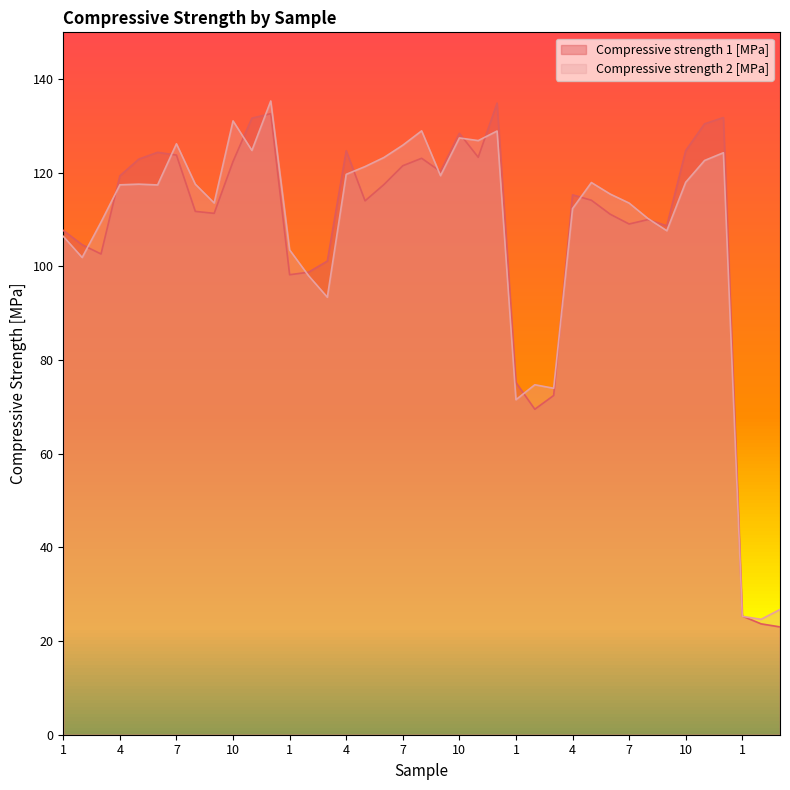

At 5, list the series in order from smallest to largest.

Compressive strength 2 [MPa], Compressive strength 1 [MPa]